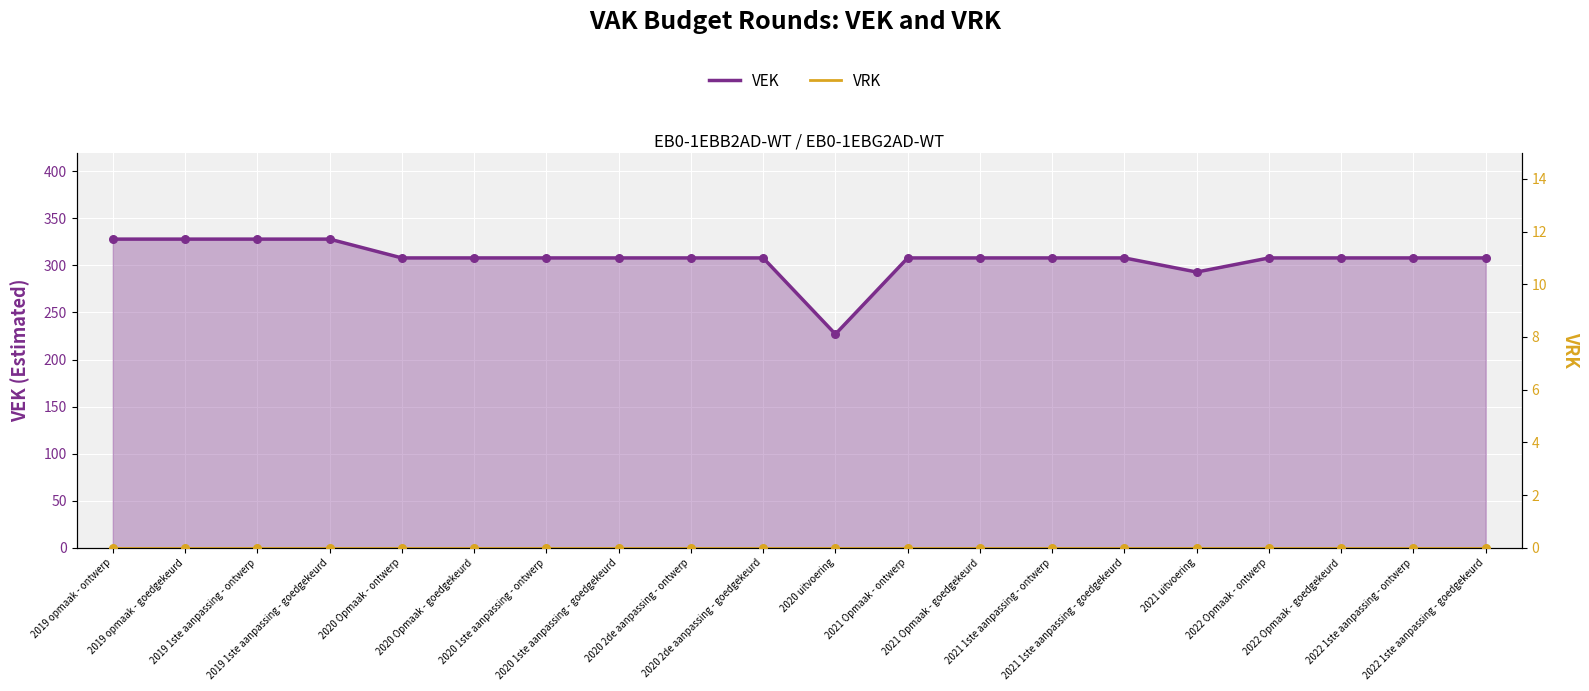

What is the total value across all series at 2019 1ste aanpassing - goedgekeurd?

328